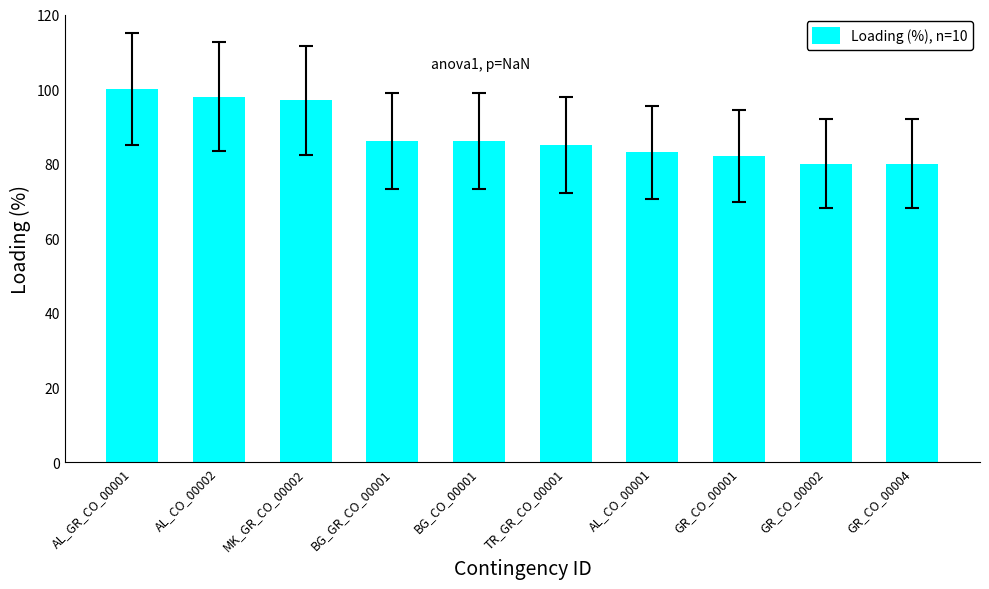

How many data points does each series have?

10